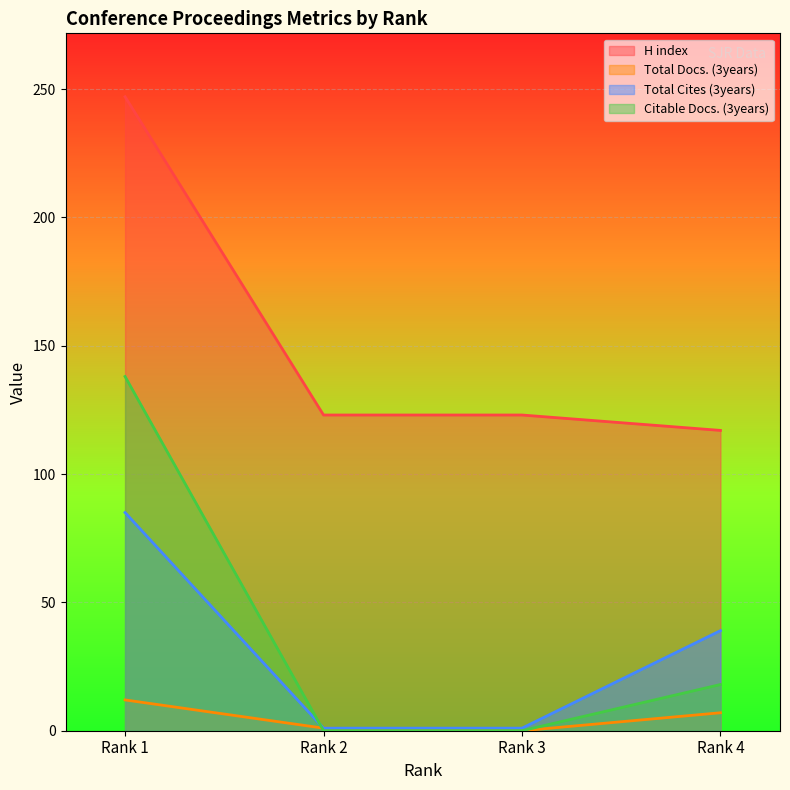

The Total Docs. (3years) series shows 12 at Rank 4. True or false?

False